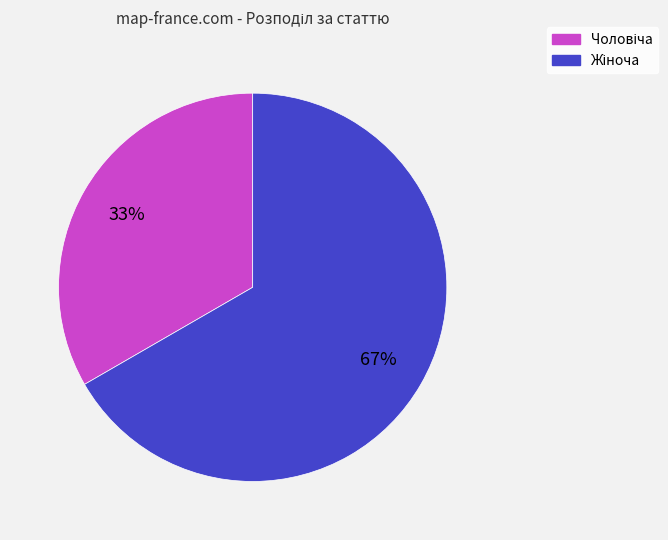

Does any single category account for the majority?

Yes